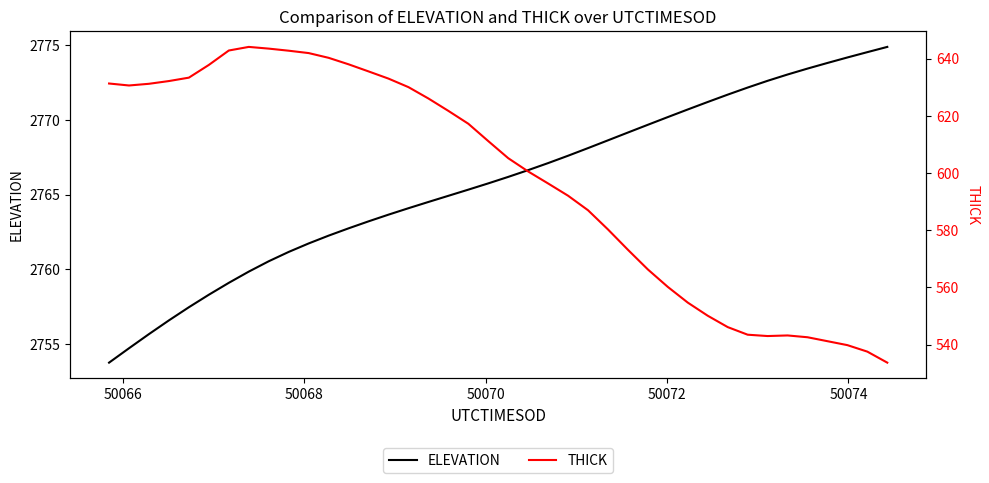

How many distinct data groups are displayed?

2